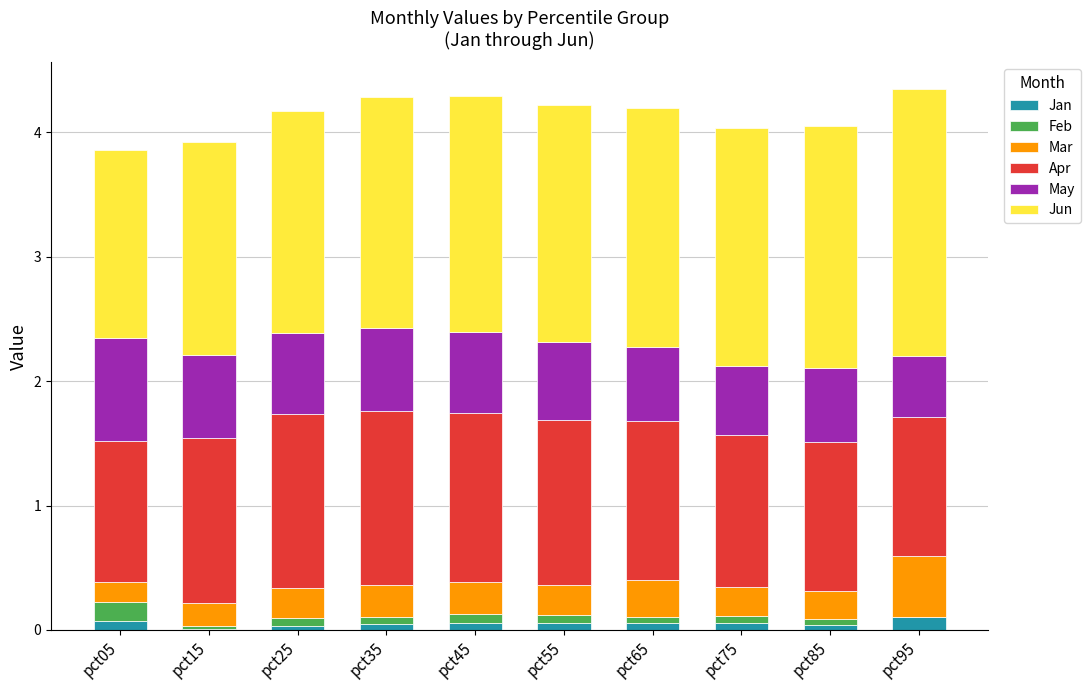

The Jan series shows 0.1 at pct05. True or false?

True